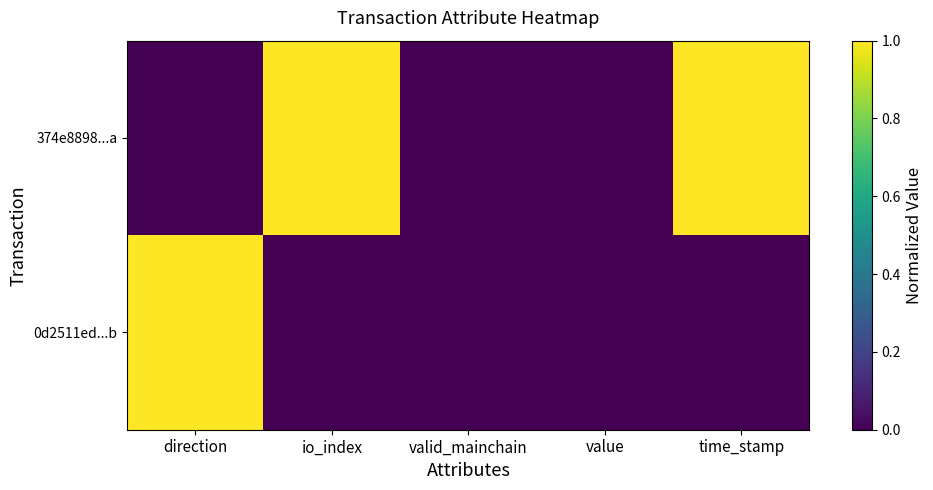

List the series in order of their overall mean, highest first.

374e8898...a, 0d2511ed...b